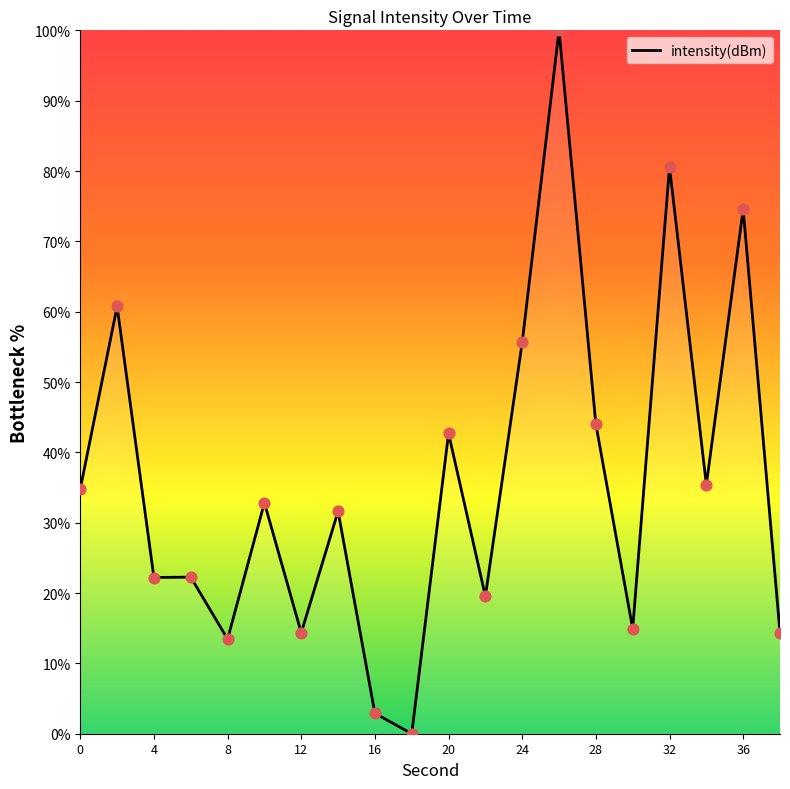

What is the maximum value shown in the chart?

100.0